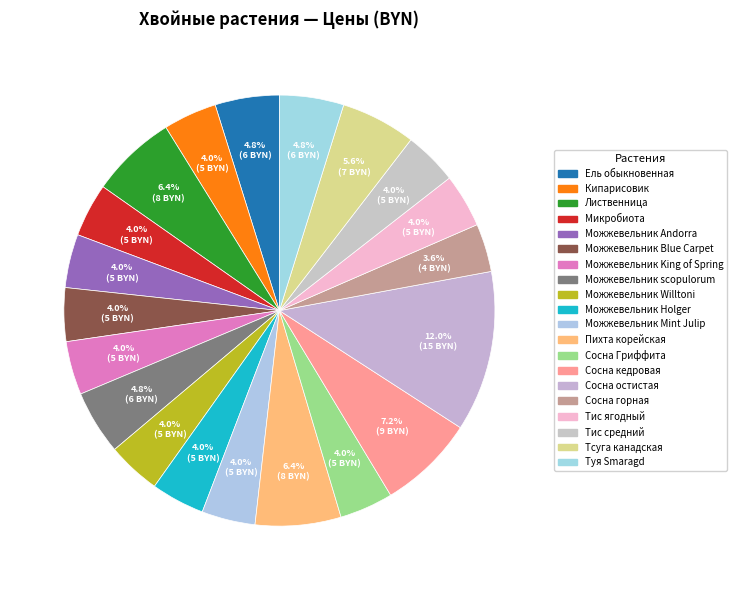

Does Микробиота account for over 50% of the chart?

No